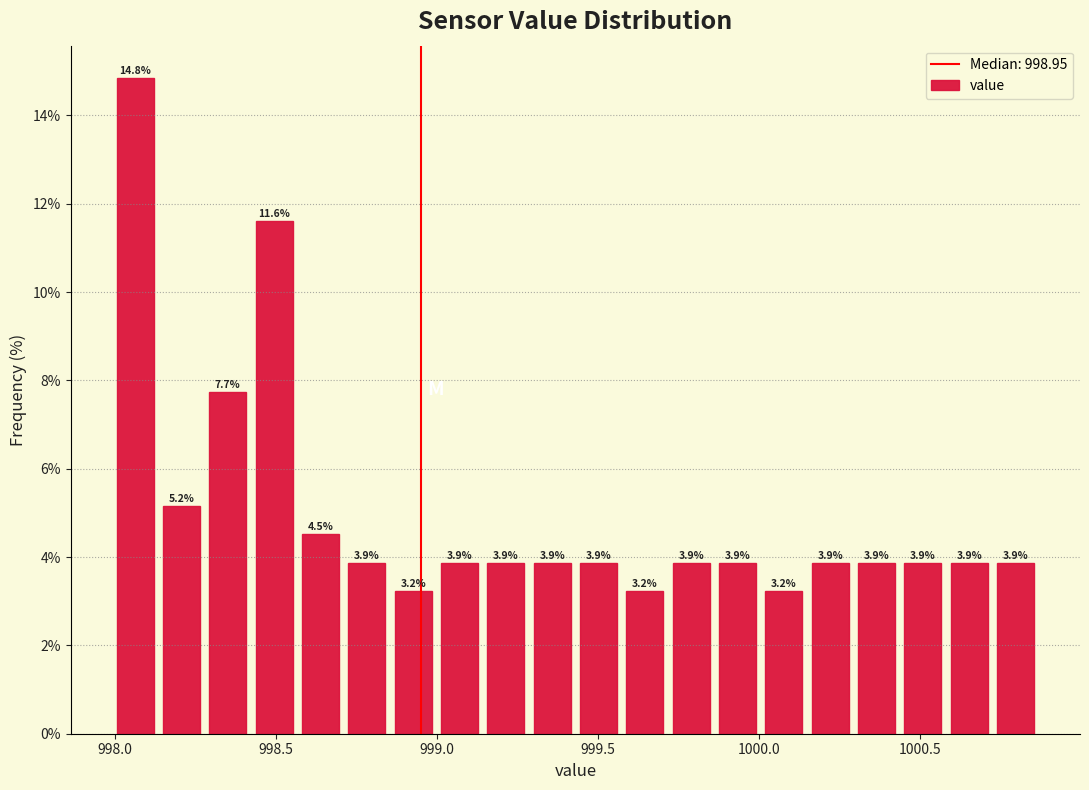

Around what value on the x-axis is the tallest bar? Give the approximate position of its centre, as read against the axis.

998.05